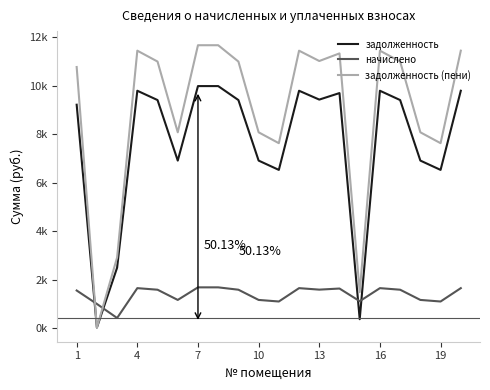

What are all the series names shown in the legend?

задолженность, начислено, задолженность (пени)